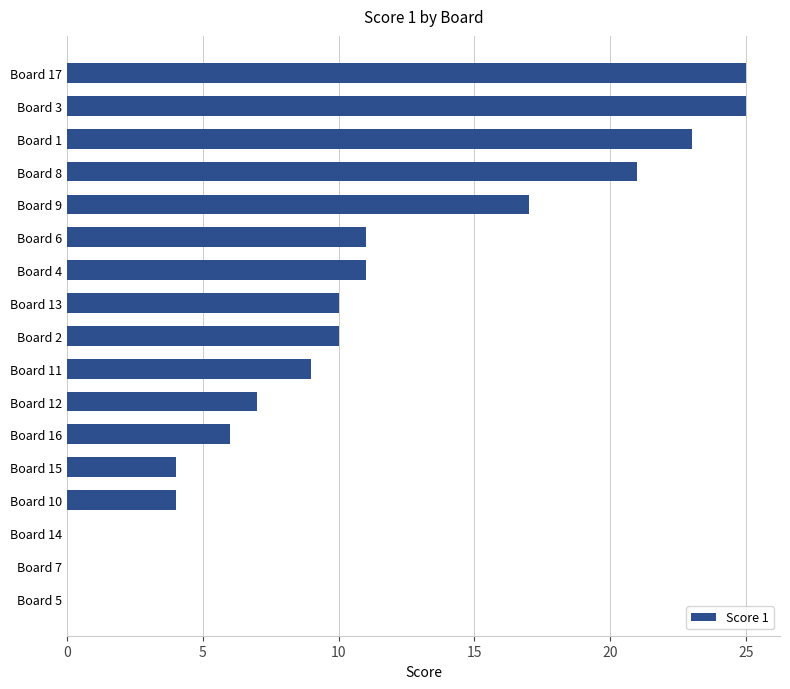

Which has a higher value, Board 12 or Board 7?

Board 12